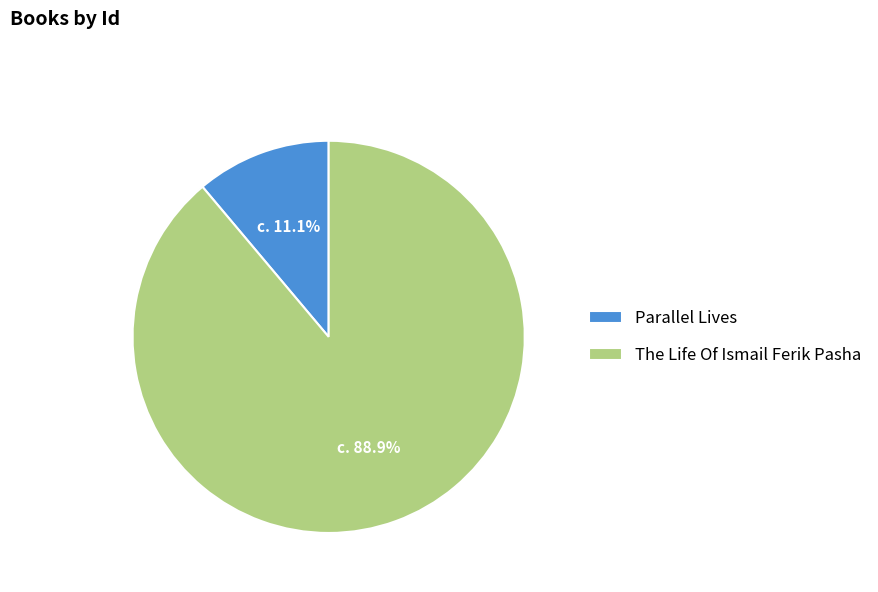

How much of the chart is everything except The Life Of Ismail Ferik Pasha?

11.1%